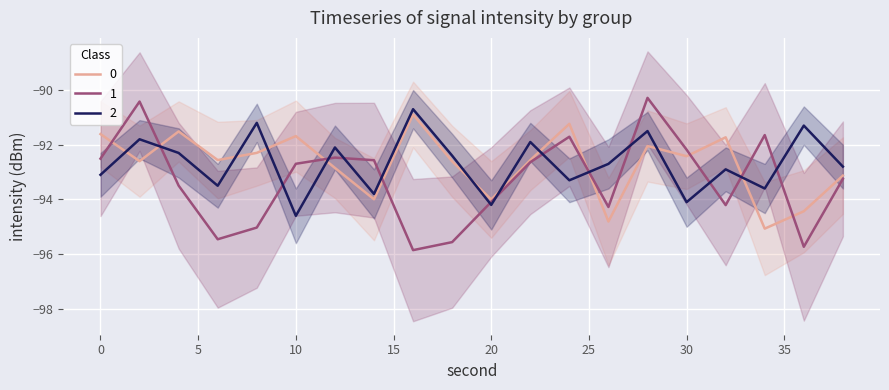

What is the total value across all series at 14?

-280.4